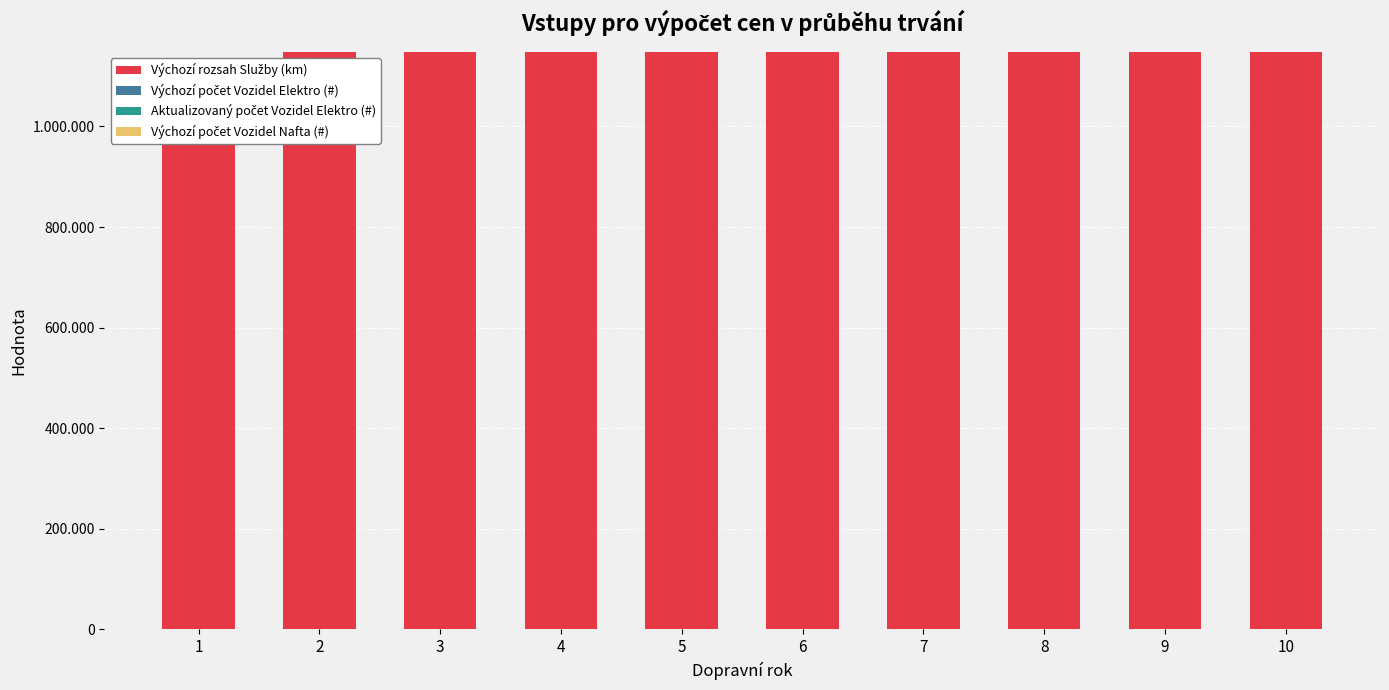

What is the spread (max minus min) of values at 1?

1086487